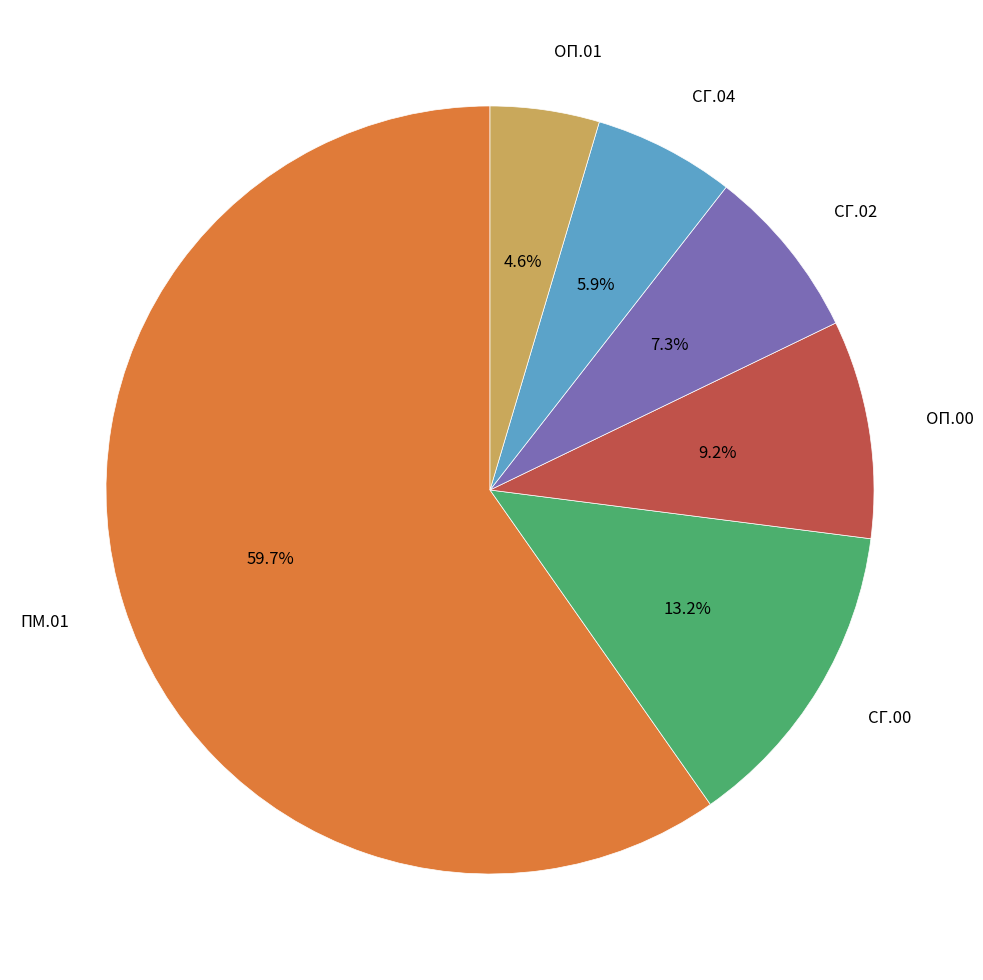

Rank the categories by value from highest to lowest.

ПМ.01, СГ.00, ОП.00, СГ.02, СГ.04, ОП.01